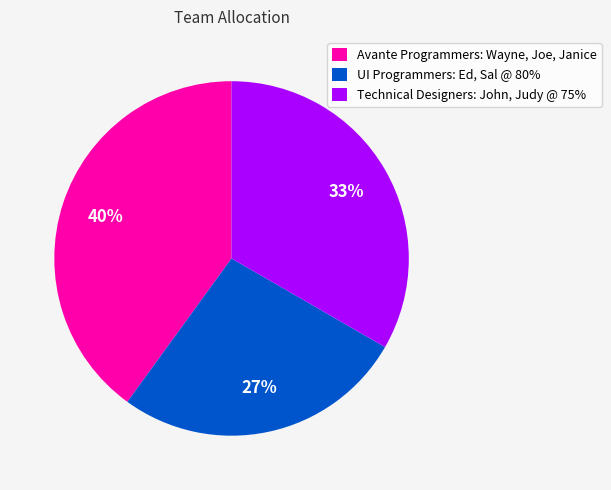

The UI Programmers: Ed, Sal @ 80% slice represents 27% of the pie. True or false?

True